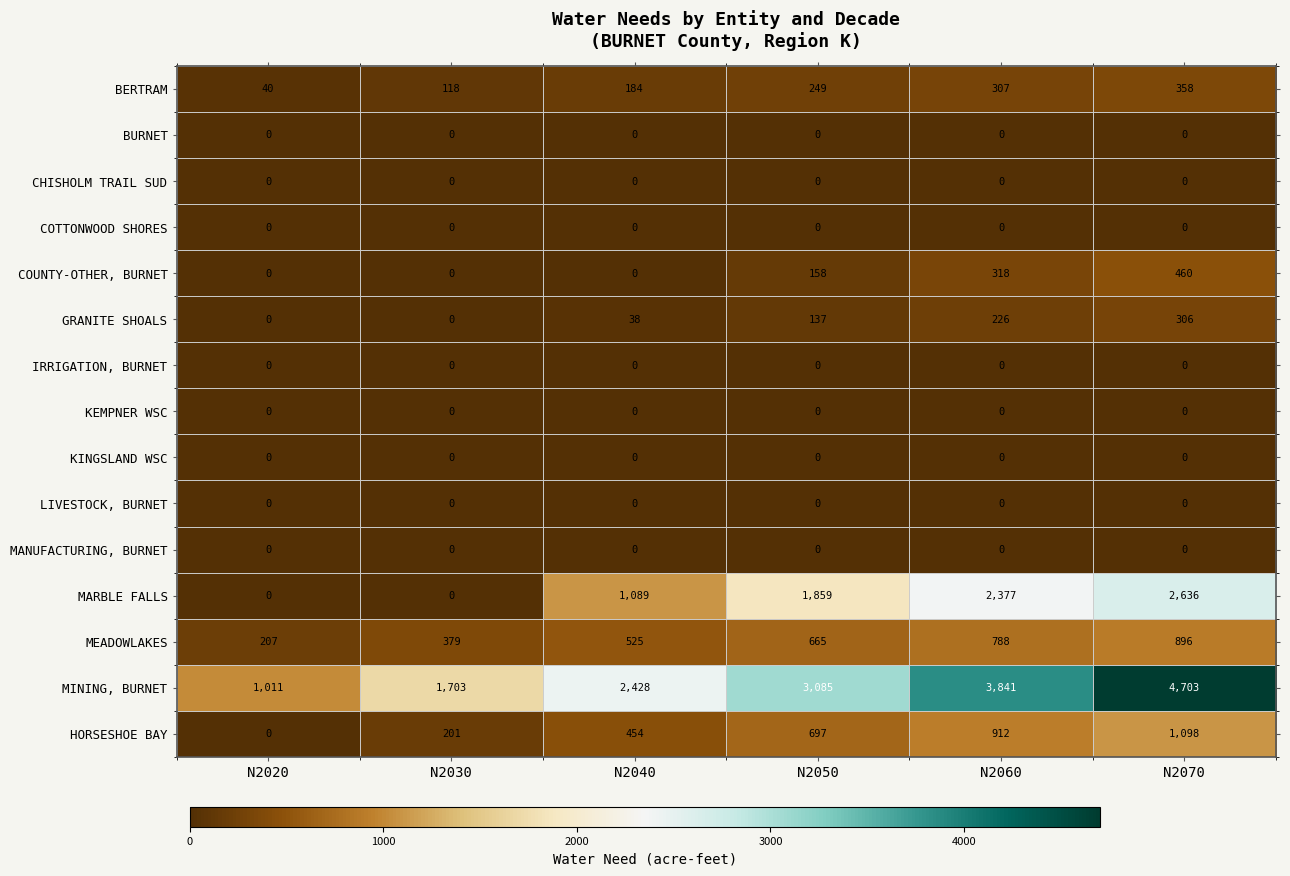

Which series has the largest total across all categories?

MINING, BURNET